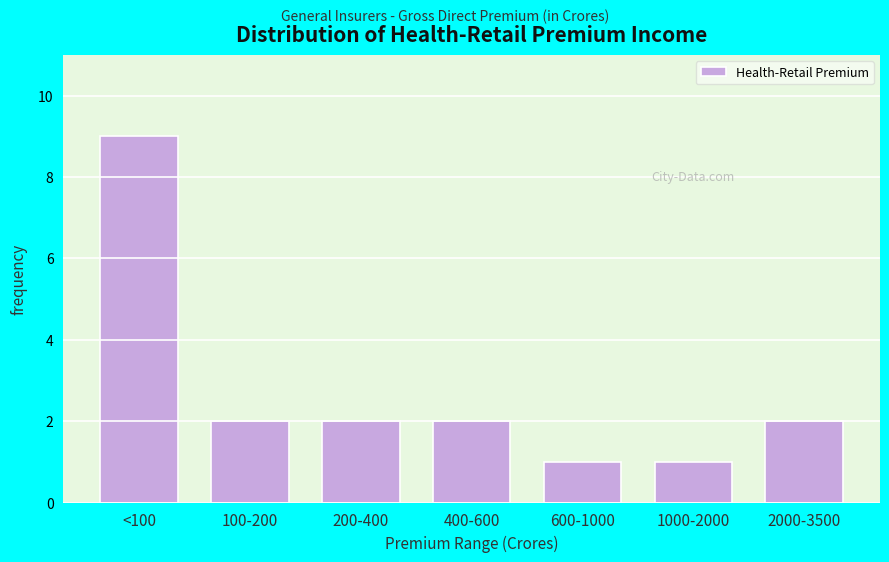

Reading right to left, transcribe all the data shown in this chart.

2000-3500=2	1000-2000=1	600-1000=1	400-600=2	200-400=2	100-200=2	<100=9